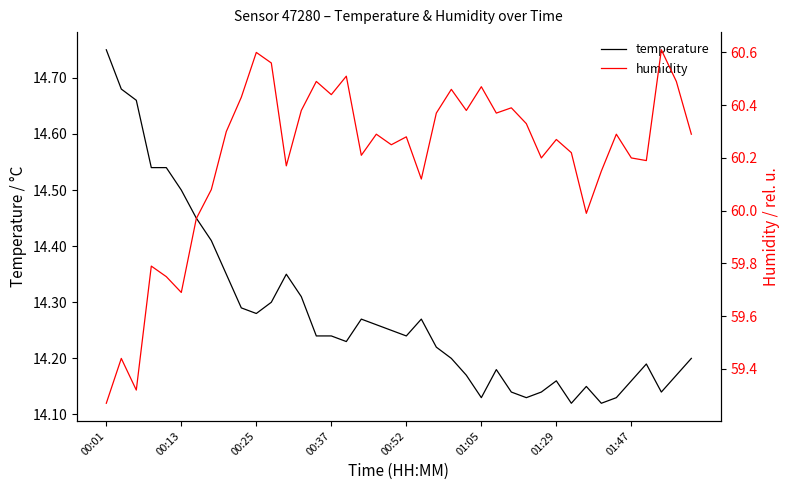

At which label does temperature reach its peak?

00:01